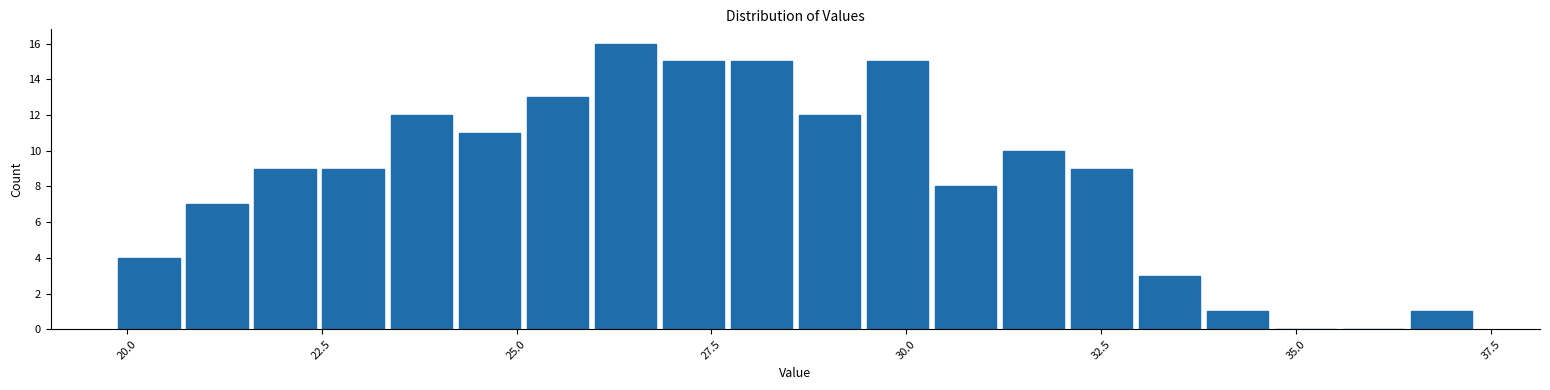

Around what value on the x-axis is the tallest bar? Give the approximate position of its centre, as read against the axis.

26.5